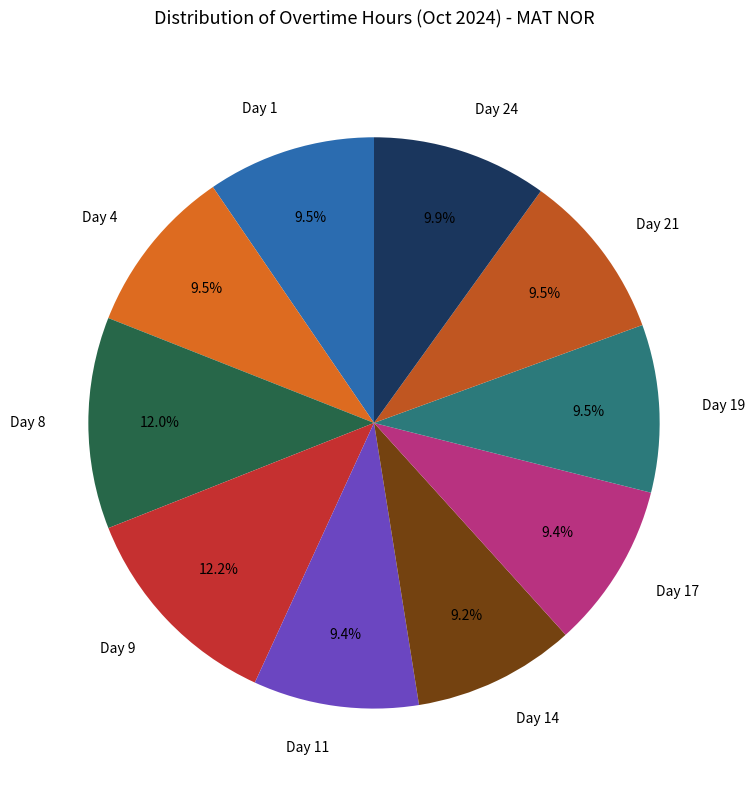

Does Day 4 account for over 50% of the chart?

No